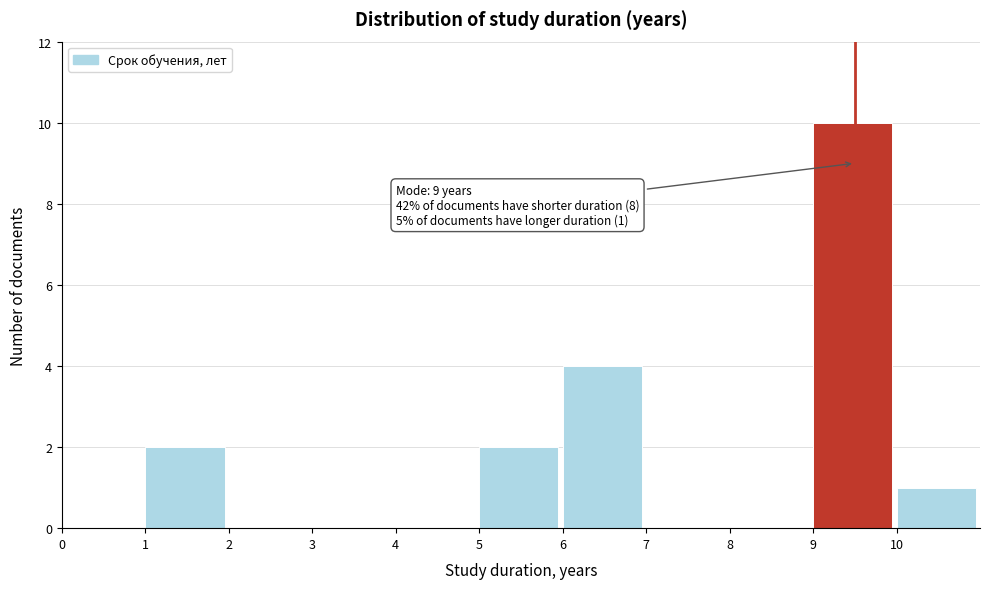

Reading left to right, extract all data points from this chart.

0=0	1=2	2=0	3=0	4=0	5=2	6=4	7=0	8=0	9=10	10=1